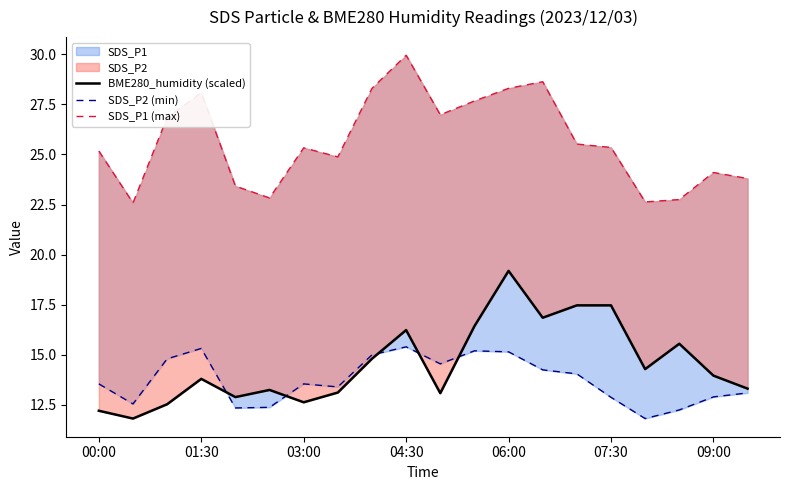

True or false: SDS_P2 (min) and SDS_P1 (max) cross at least once.

False